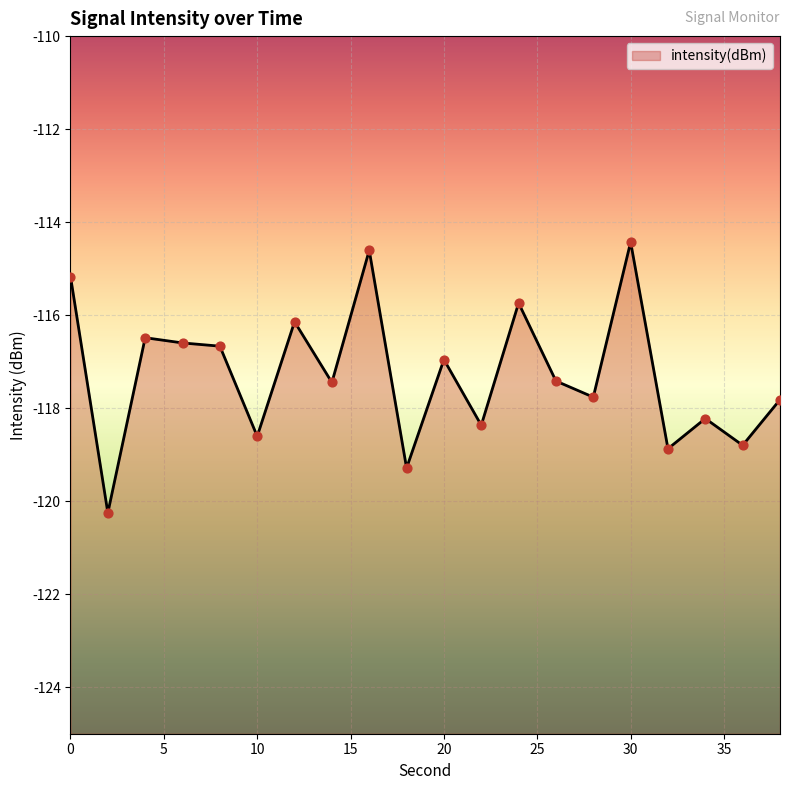

Between 26 and 16, which is larger?

16